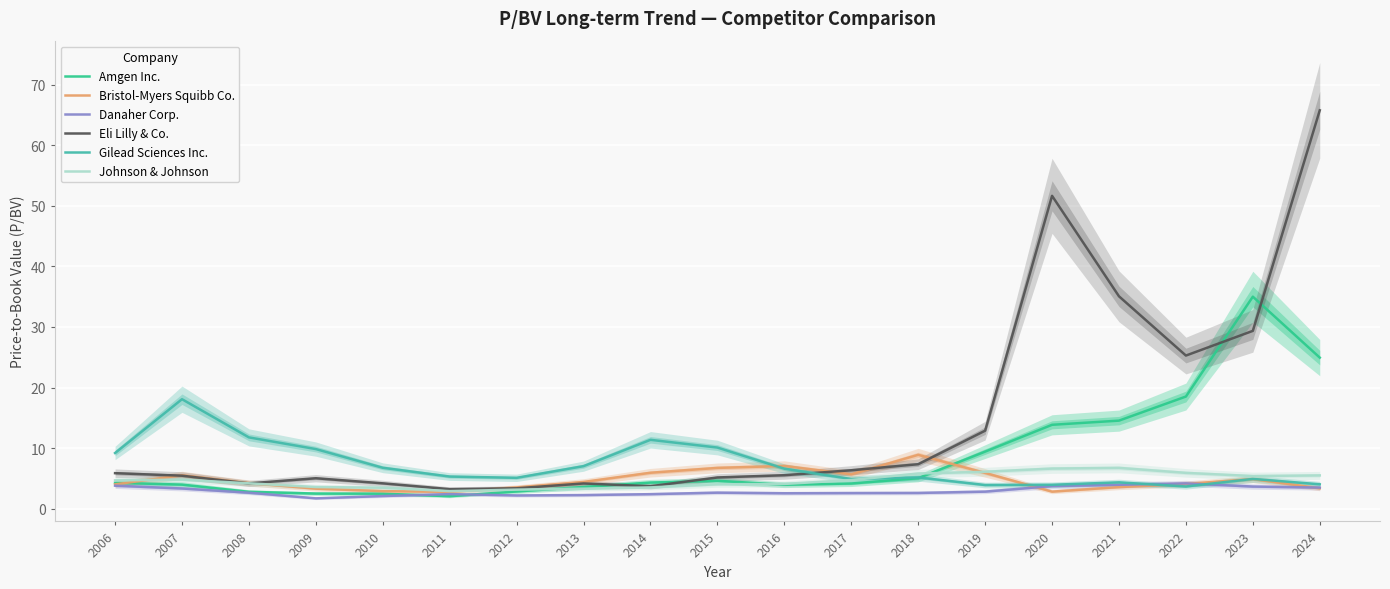

Which series has the largest total across all categories?

Eli Lilly & Co.